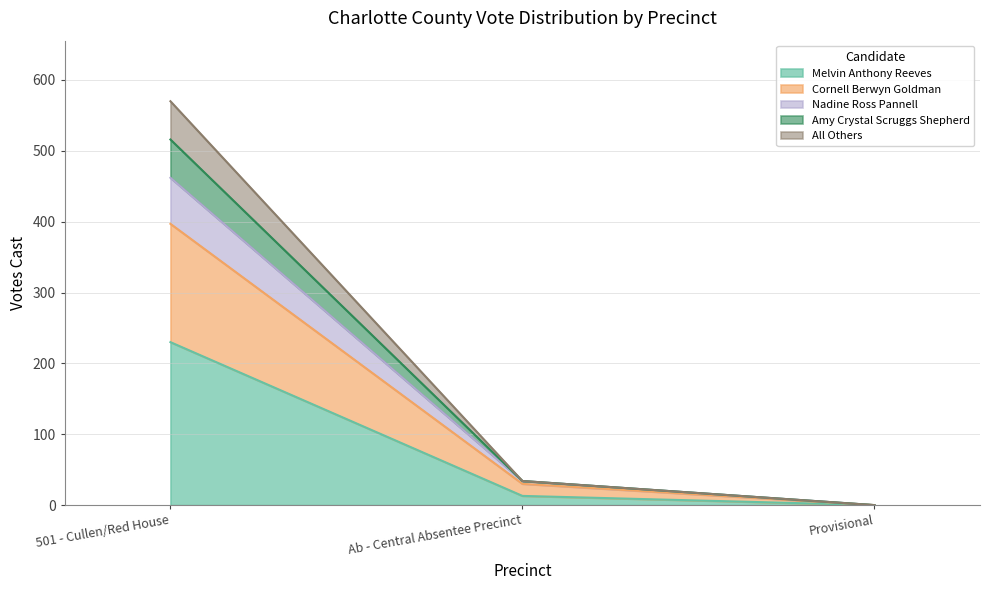

Rank the categories by Nadine Ross Pannell value from highest to lowest.

501 - Cullen/Red House, Ab - Central Absentee Precinct, Provisional